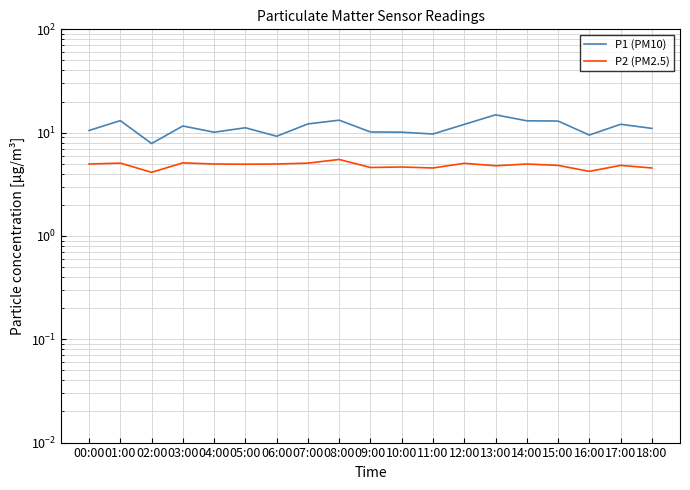

The value of P2 (PM2.5) at 00:00 is 8.0. True or false?

False